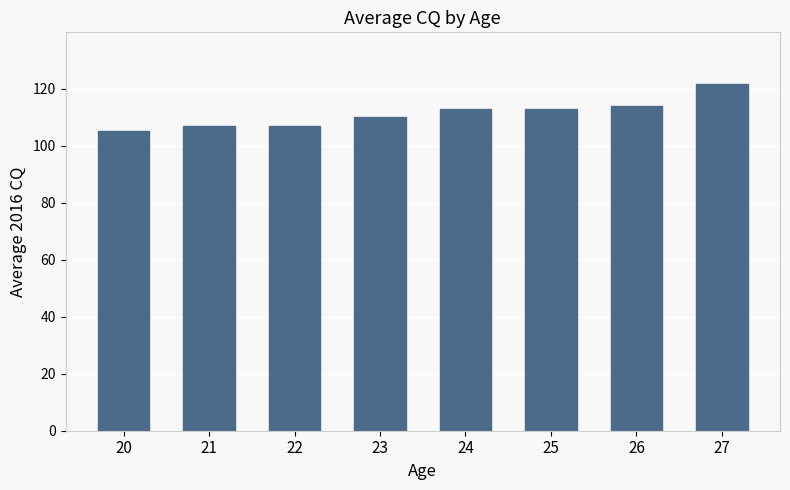

What is the approximate value at 27?

121.5